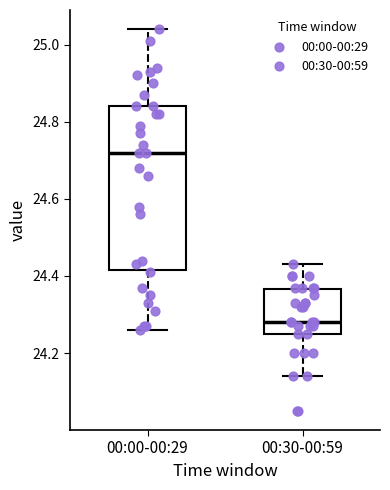

Which box has the lowest median line?

00:30-00:59